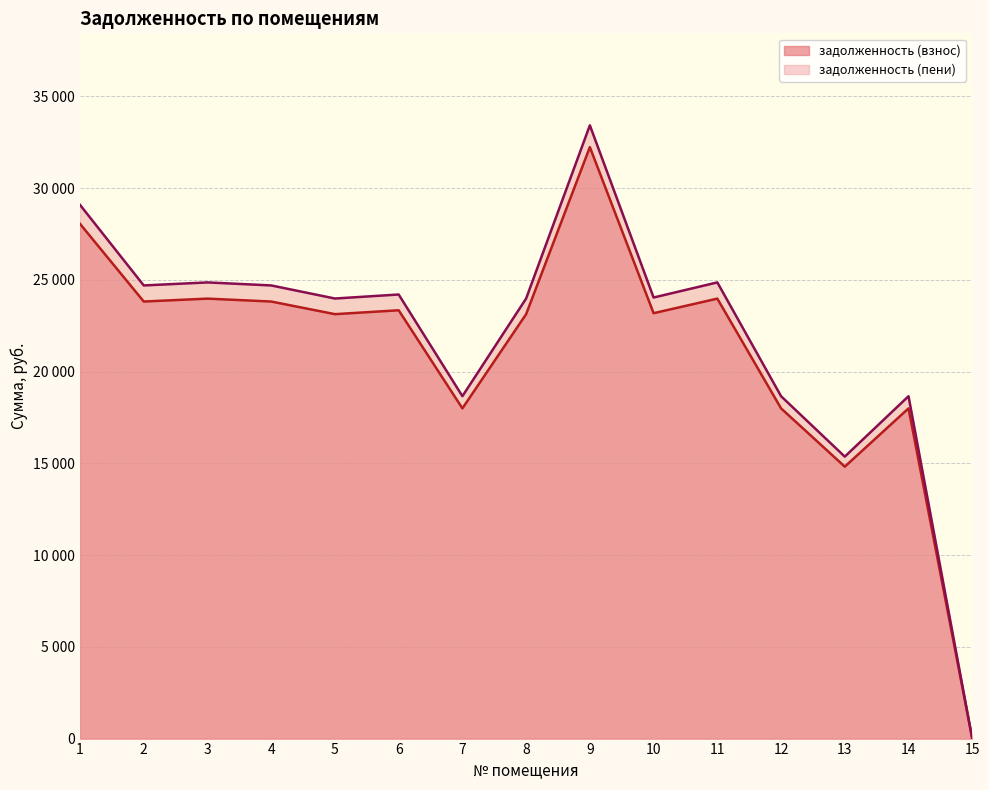

What is the maximum value for задолженность (взнос)?

32239.2